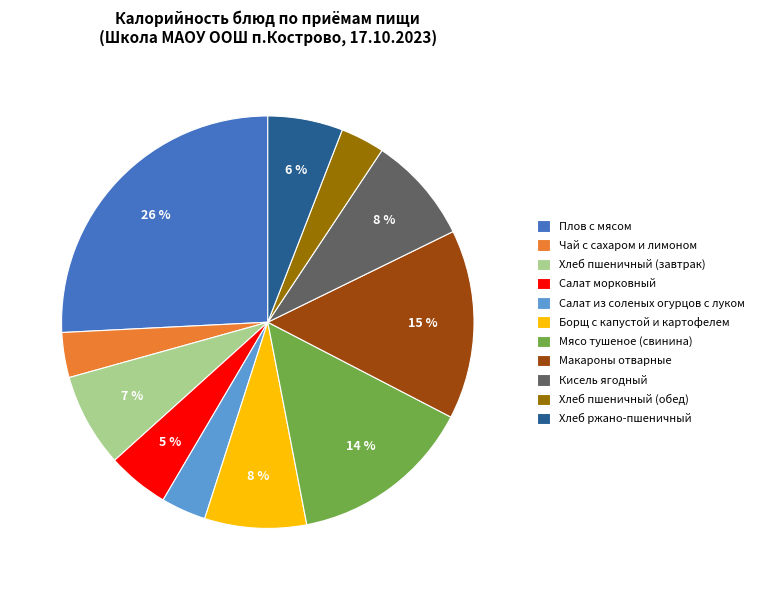

Is Плов с мясом the majority of the pie?

No